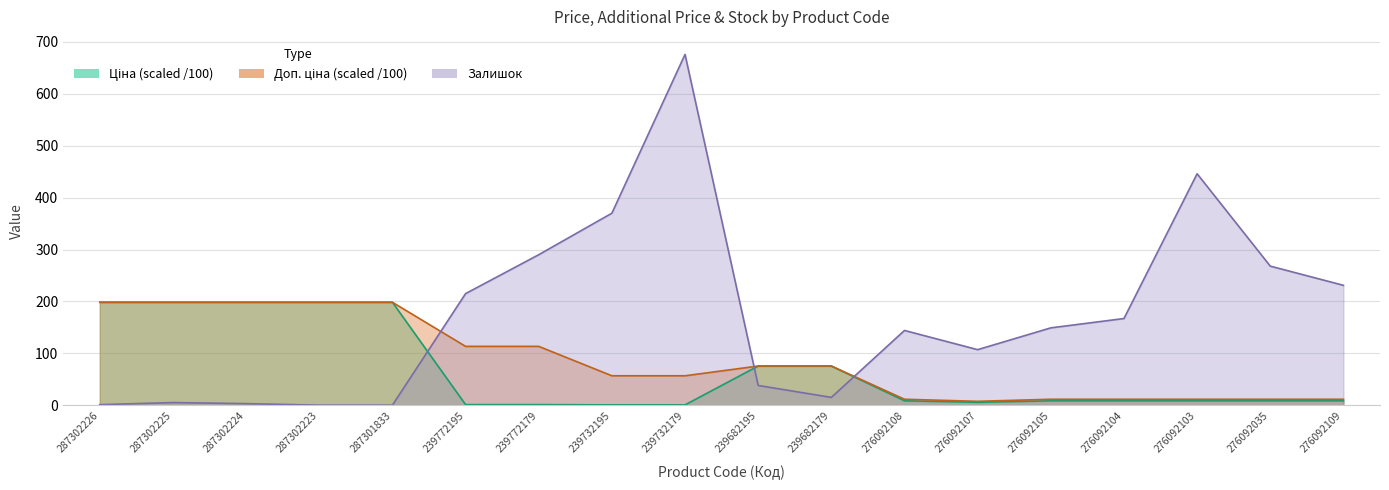

What is the sum of the Доп. ціна values at 276092107 and 239772179?

120.8